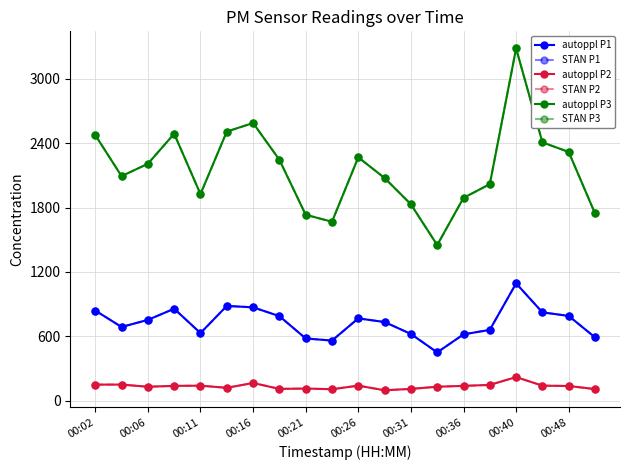

Is this an area chart (filled region under the line)?

No